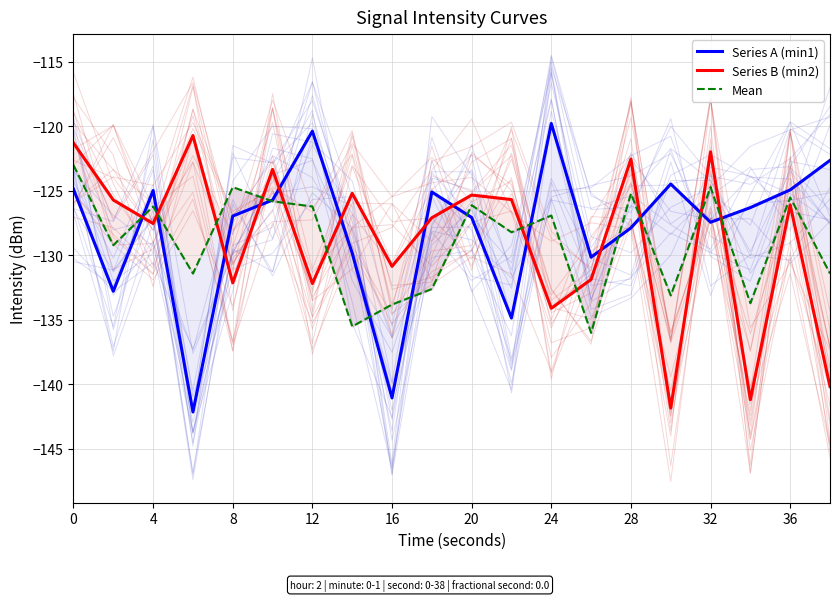

How many distinct data groups are displayed?

3